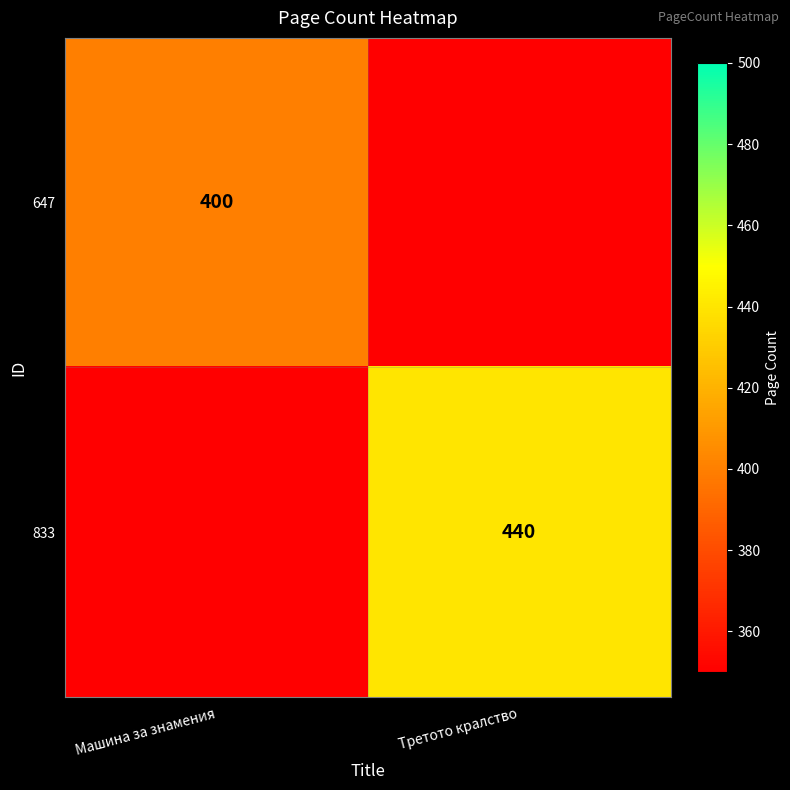

Is it true that 647 equals 400 at Машина за знамения?

True